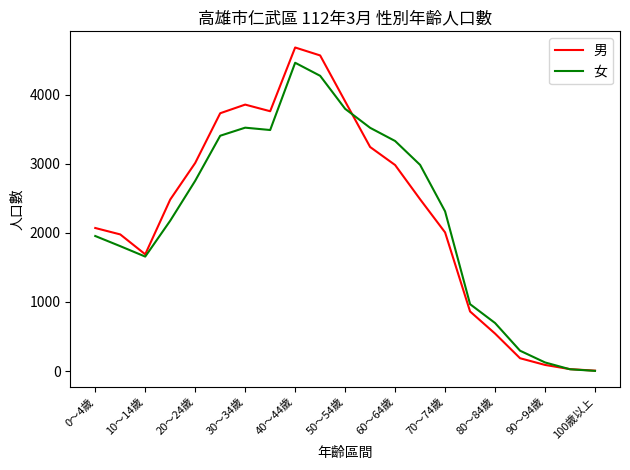

What is the highest value of the 女 series?

4464